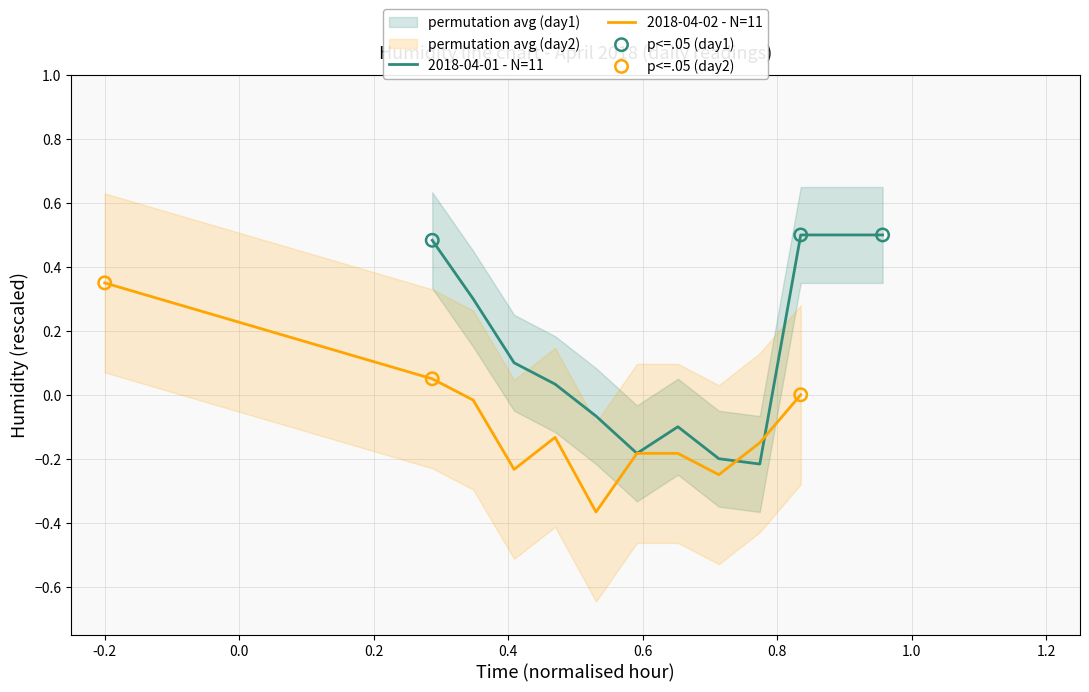

Which series reaches the minimum Y coordinate?

humid_day2